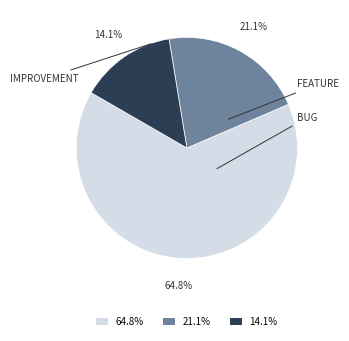

What is the total percentage of 14.1% and 64.8%?

78.9%